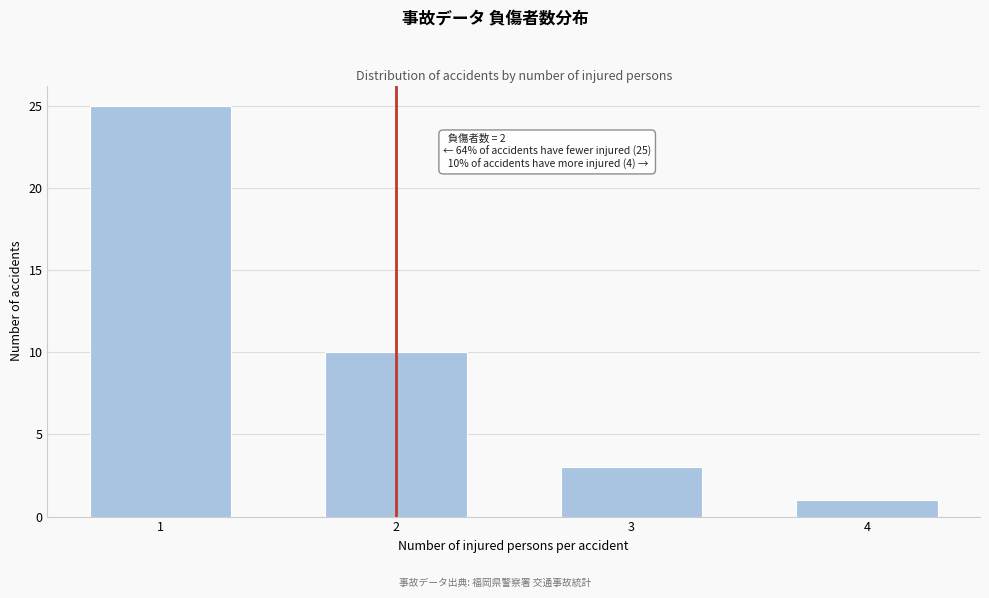

Reading left to right, transcribe all the data shown in this chart.

25	10	3	1